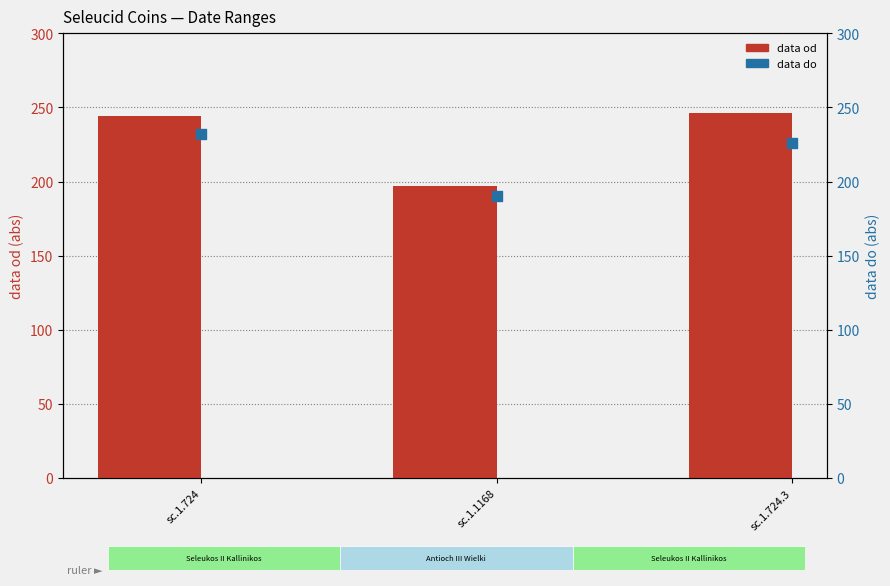

Which series reaches the maximum Y coordinate?

data od